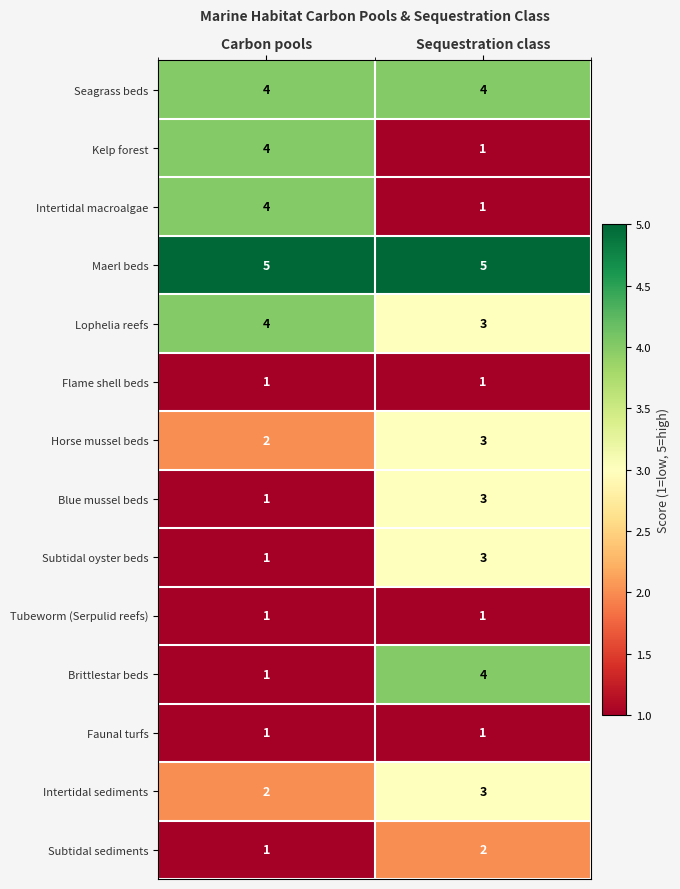

What is the spread (max minus min) of values at Sequestration class?

4